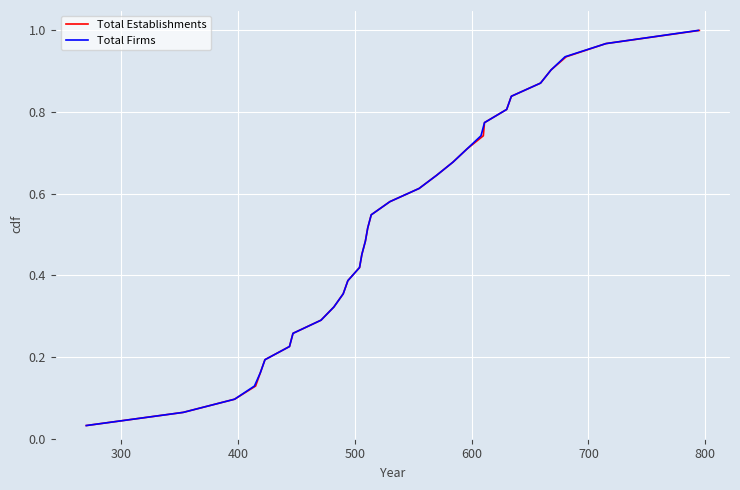

Is the value of Total Establishments at 8 greater than the value of Total Firms at 16?

No